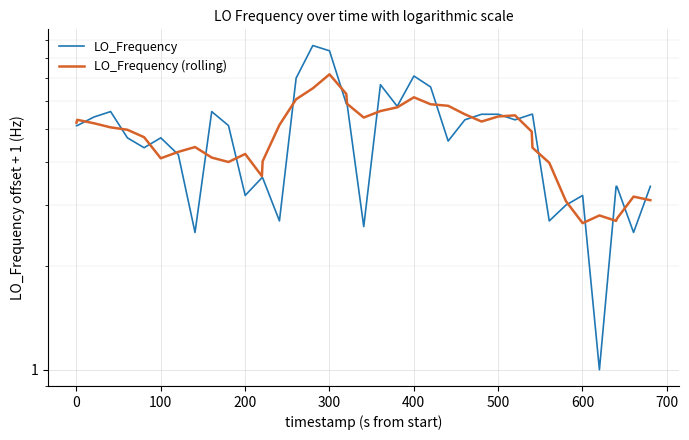

How many interior local valleys does the LO_Frequency series have?

11